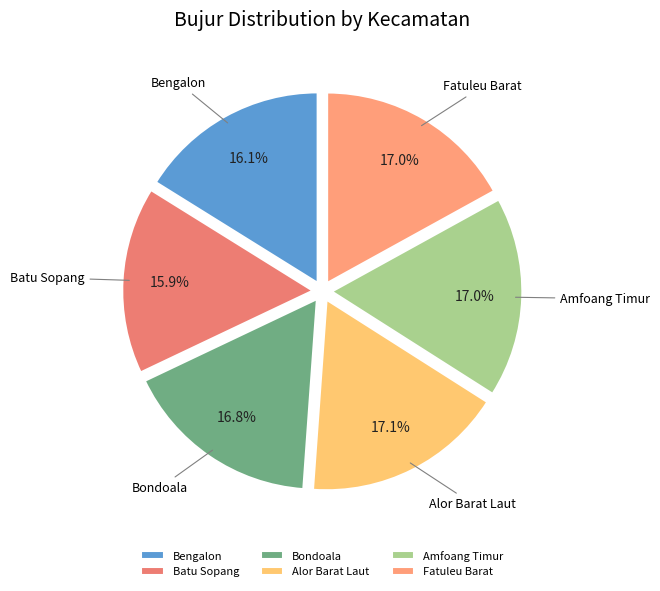

To the nearest percent, what percentage of the pie is Bengalon?

16%